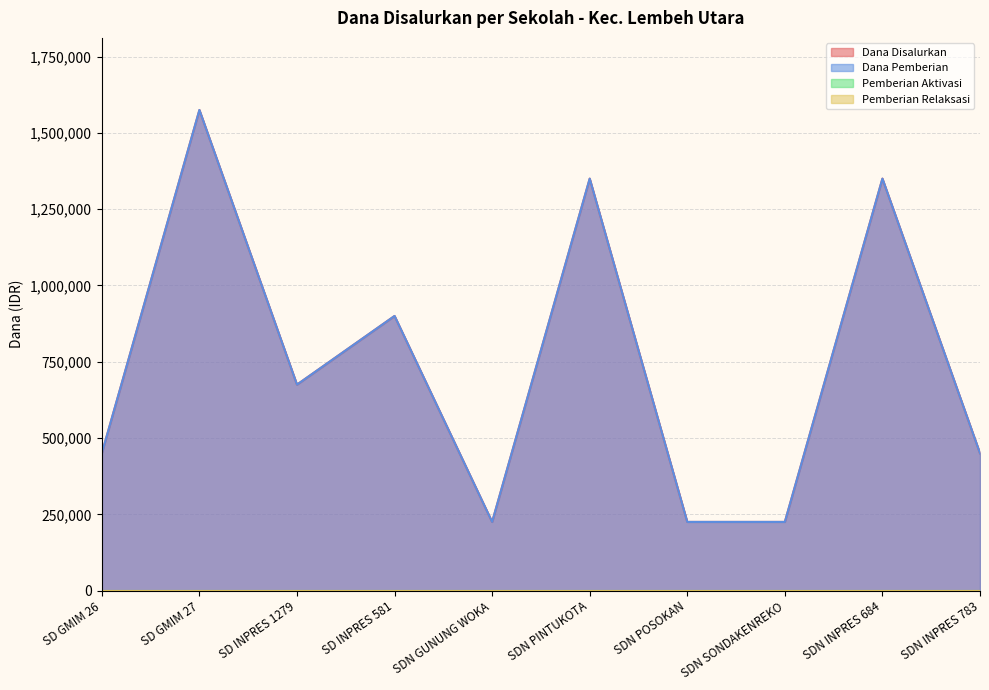

The Dana Disalurkan series shows 2049146 at SDN INPRES 684. True or false?

False